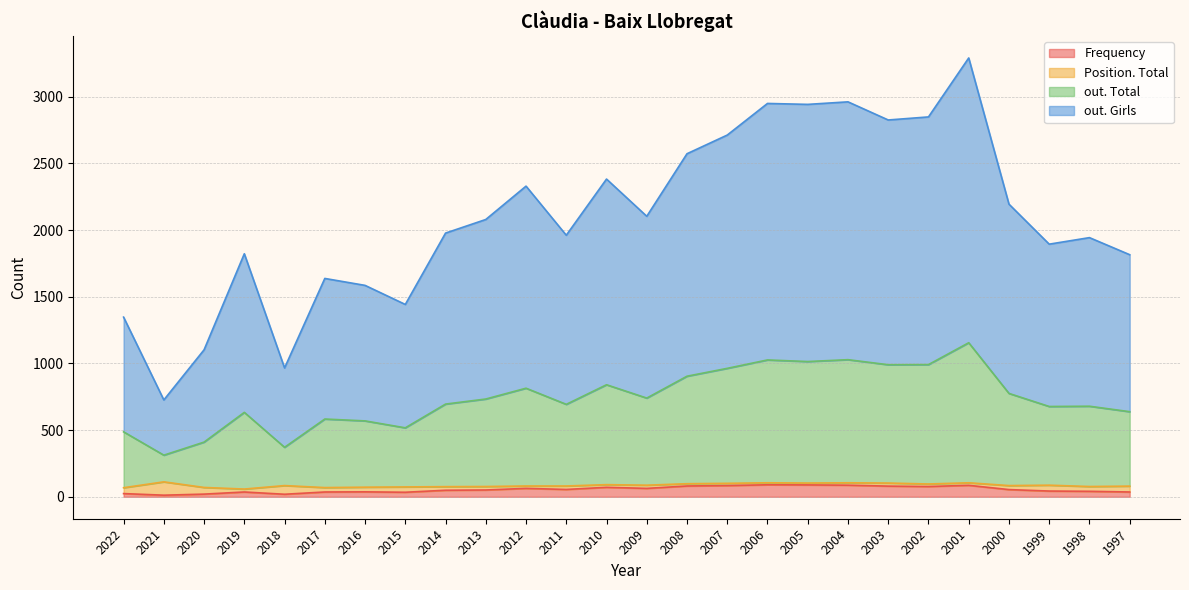

True or false: out. Girls and out. Total cross at least once.

False